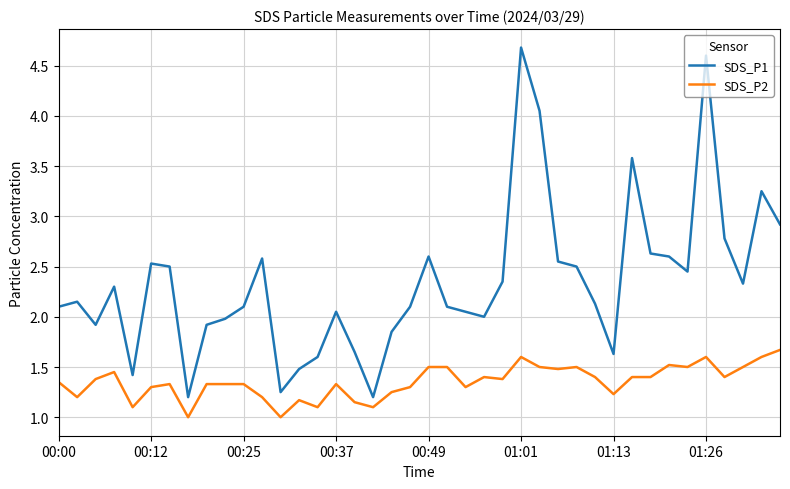

What is the lowest value of the SDS_P2 series?

1.0